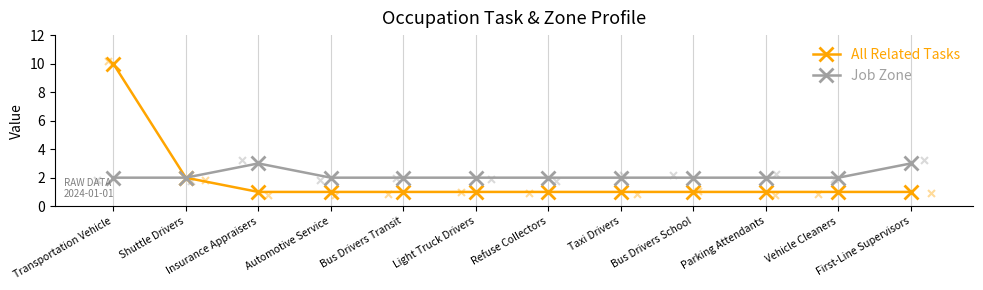

At how many categories does at least one series exceed 4?

1